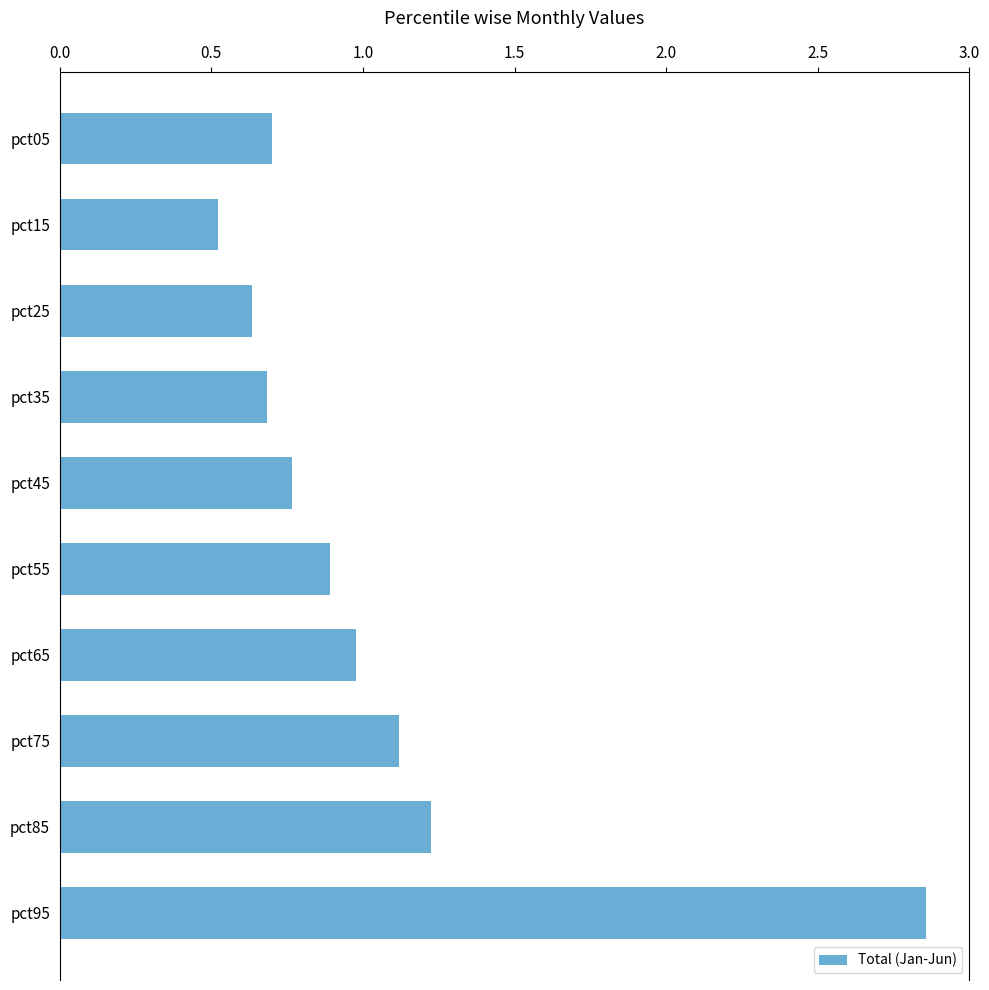

Between pct75 and pct05, which is larger?

pct75